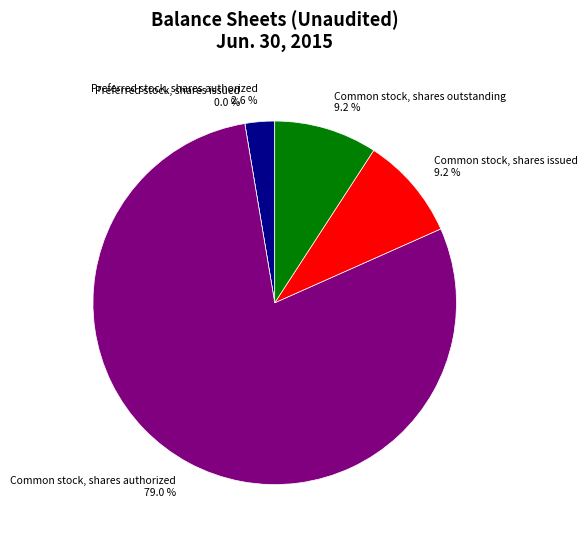

How many slices are in this pie chart?

5